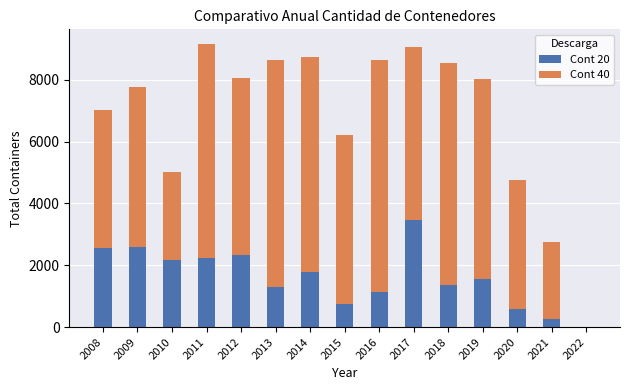

Count the number of data series in this chart.

2